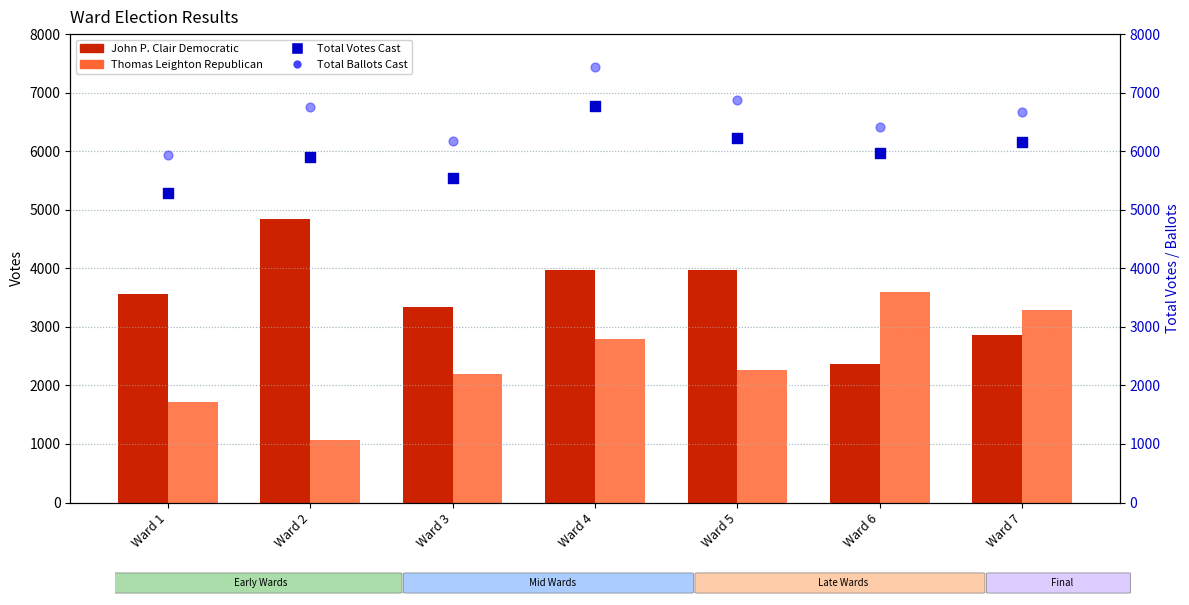

Which series has the largest total across all categories?

Total Ballots Cast